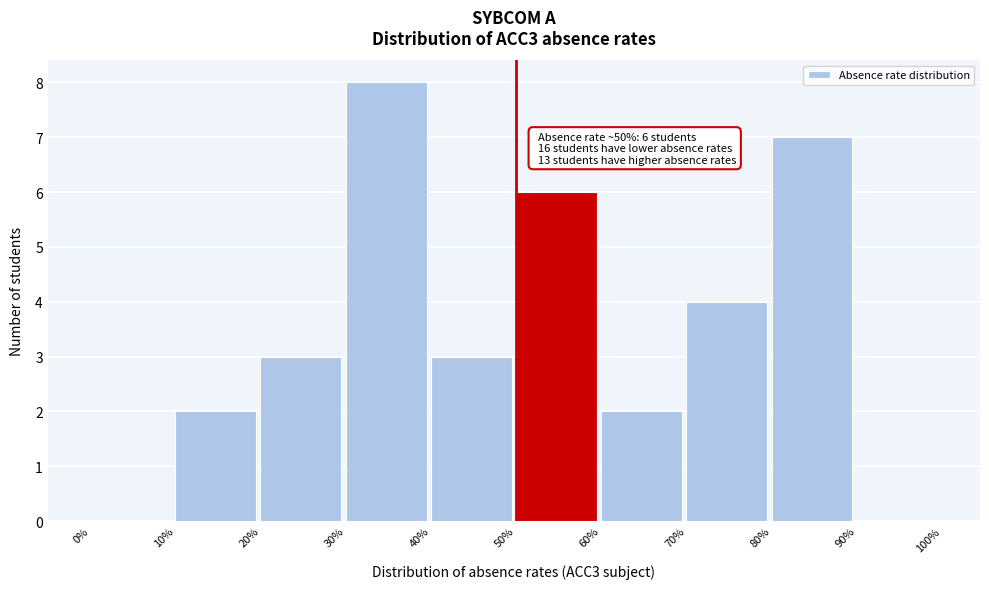

Reading left to right, list all the values displayed in this chart.

0%=0	10%=2	20%=3	30%=8	40%=3	50%=6	60%=2	70%=4	80%=7	90%=0